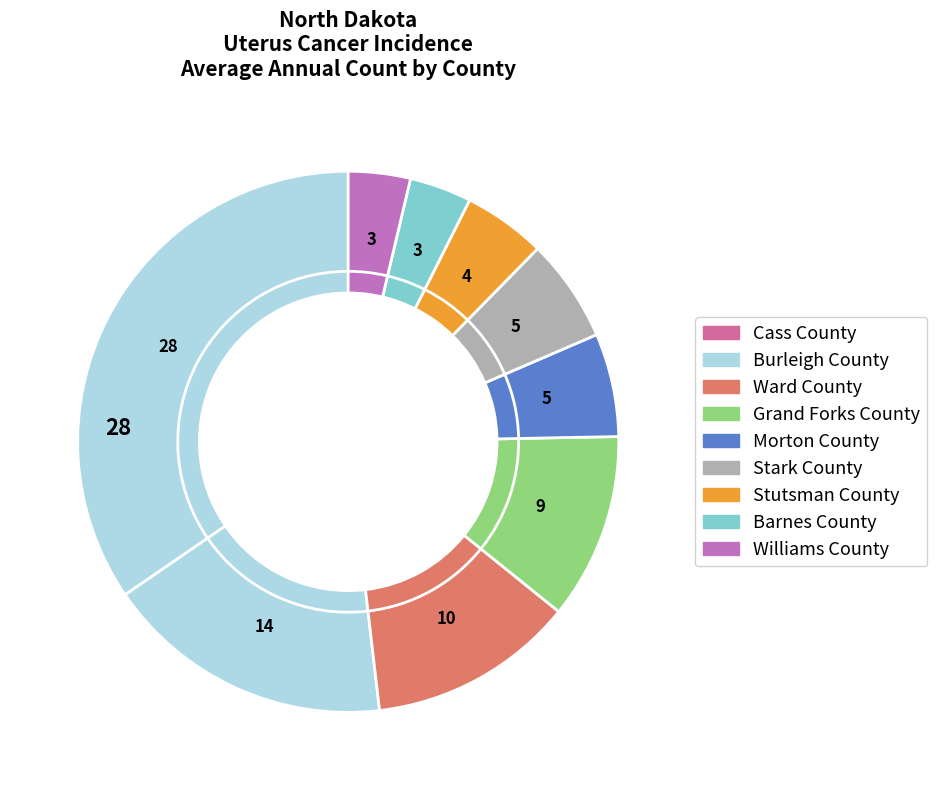

What is the largest slice in the pie chart?

Cass County